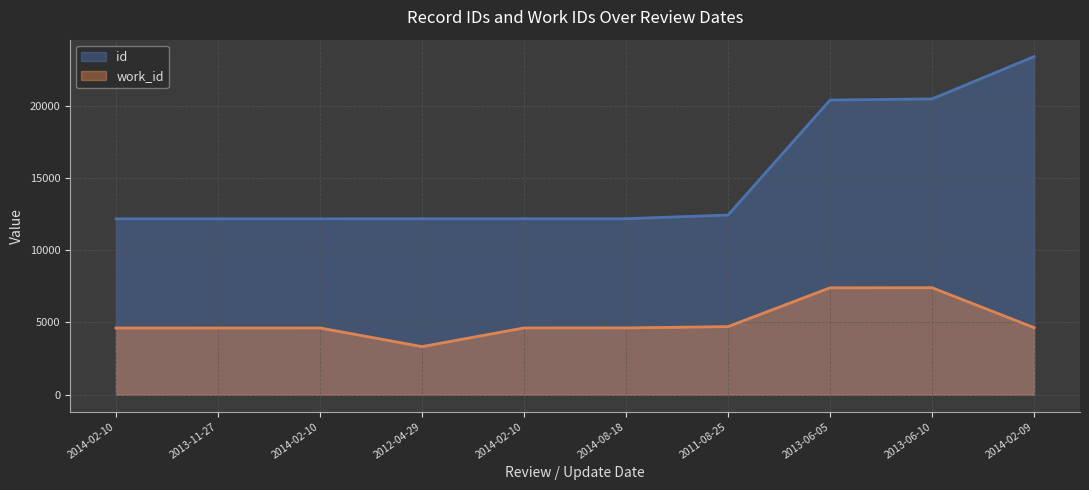

How many data points in work_id are above 4623?

4